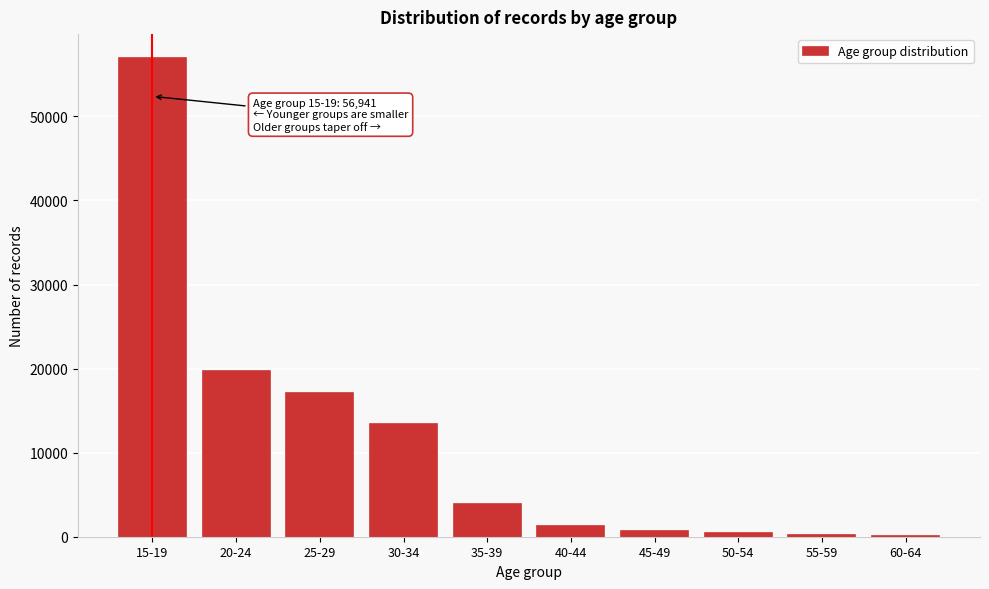

At which category does the chart reach its peak across all series?

15-19